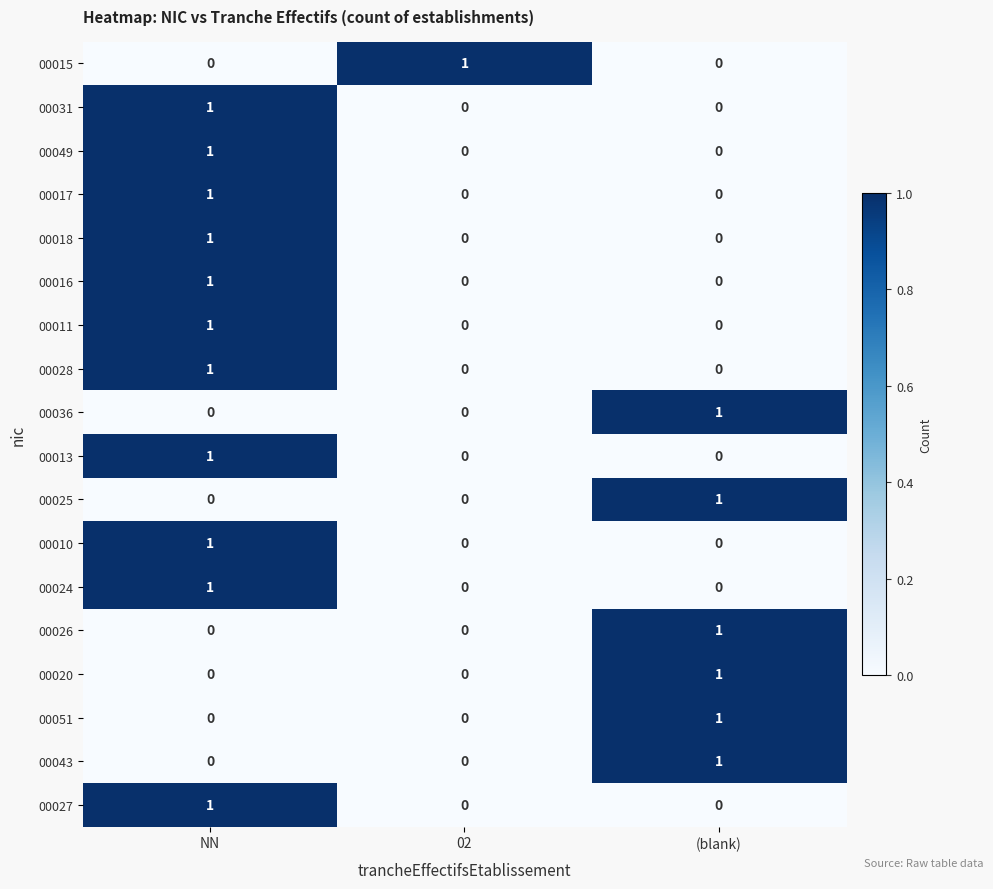

At which label does 00036 reach its peak?

(blank)